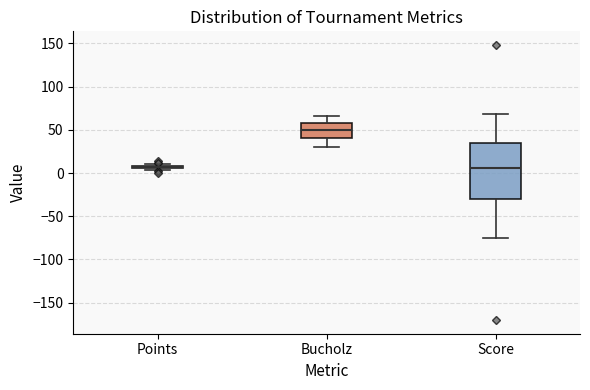

Reading left to right, read every box against the y-axis: the position of its median line, the range the box covers, and the ends of its whiskers. The values are not printed on the chart, so give them approximately, as read against the axis.

Points: box collapsed to a line at 5, whiskers 5 to 10
Bucholz: median 50, box 40 to 60, whiskers 30 to 65
Score: median 5, box -30 to 35, whiskers -75 to 70